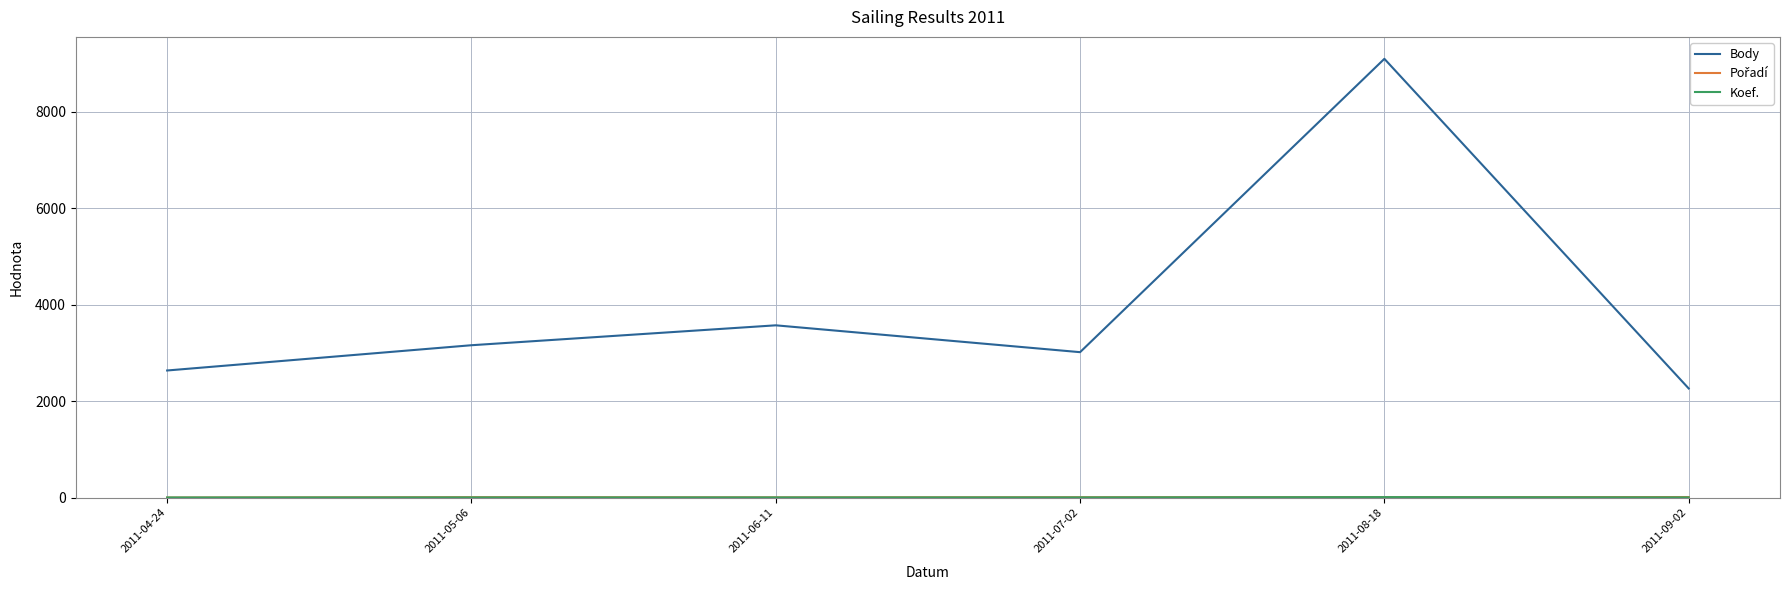

At which category is the sum across all series the highest?

2011-08-18